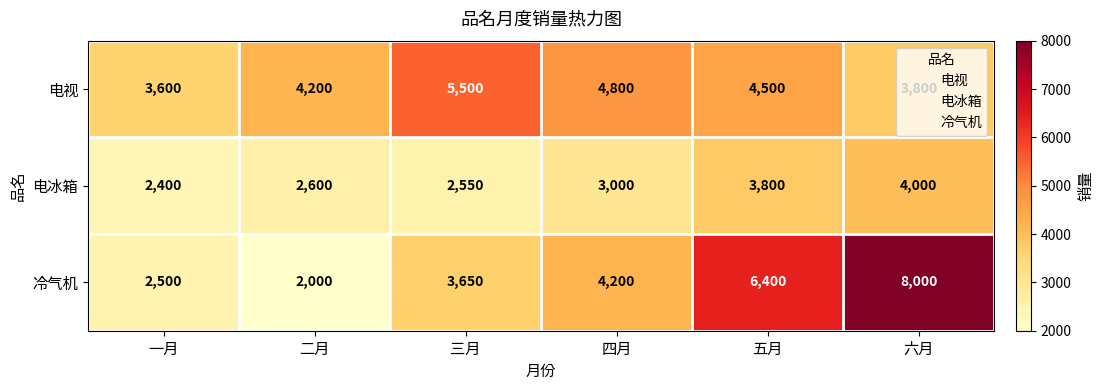

At how many categories does at least one series exceed 5292?

3